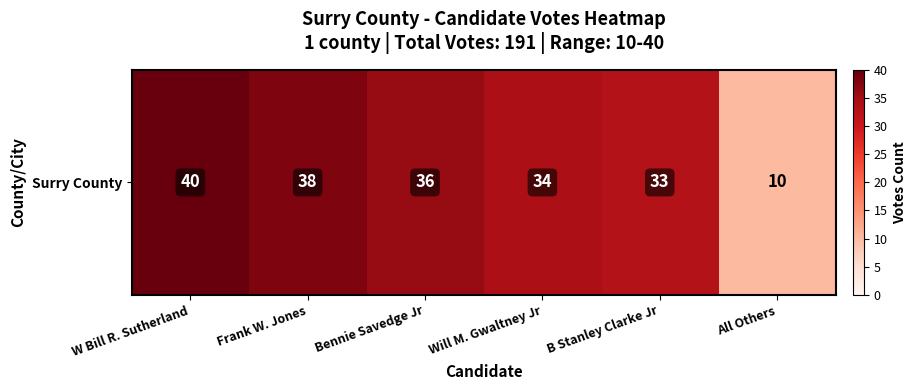

List the labels in order of value, smallest first.

All Others, B Stanley Clarke Jr, Will M. Gwaltney Jr, Bennie Savedge Jr, Frank W. Jones, W Bill R. Sutherland